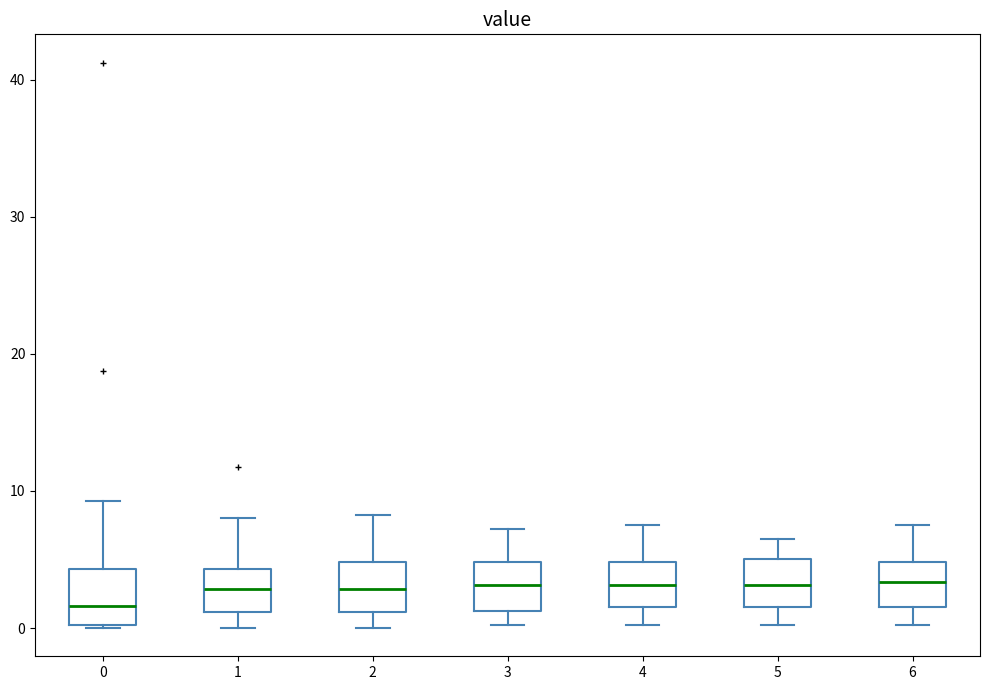

Reading left to right, transcribe this box plot: for each box, give where its median line is, the range the box spans, and where its two whiskers end, as read against the y-axis. The values are not printed on the chart, so give them approximately, as read against the axis.

0: median 2, box 0 to 4, whiskers 0 to 9
1: median 3, box 1 to 4, whiskers 0 to 8
2: median 3, box 1 to 5, whiskers 0 to 8
3: median 3, box 1 to 5, whiskers 0 to 7
4: median 3, box 2 to 5, whiskers 0 to 8
5: median 3, box 2 to 5, whiskers 0 to 7
6: median 3, box 2 to 5, whiskers 0 to 8